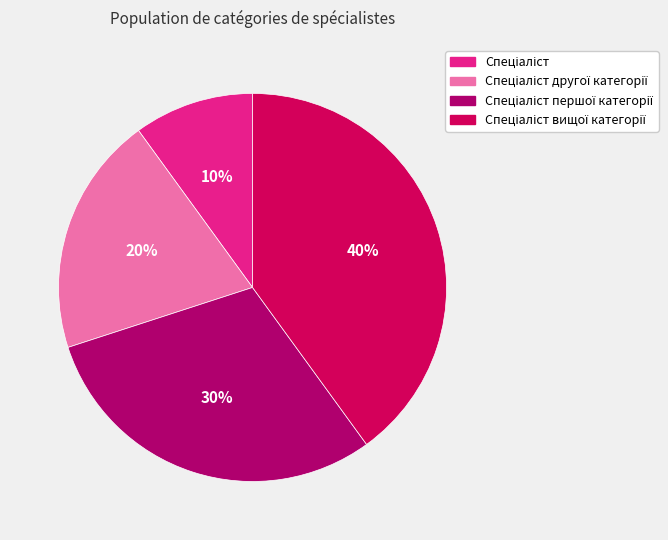

Is there any slice that represents more than half of the pie?

No